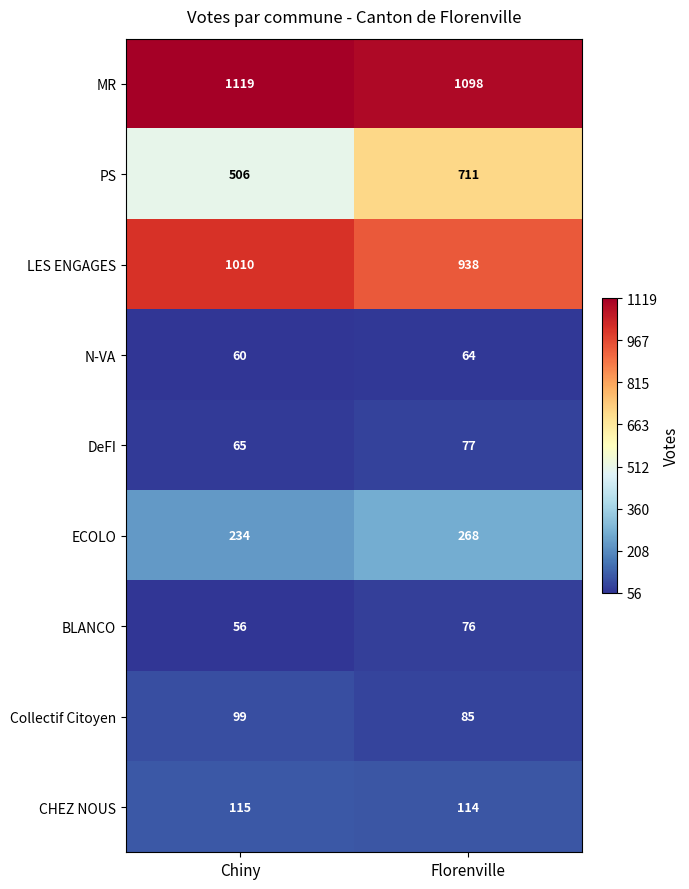

True or false: CHEZ NOUS has a value of 115 at Chiny.

True